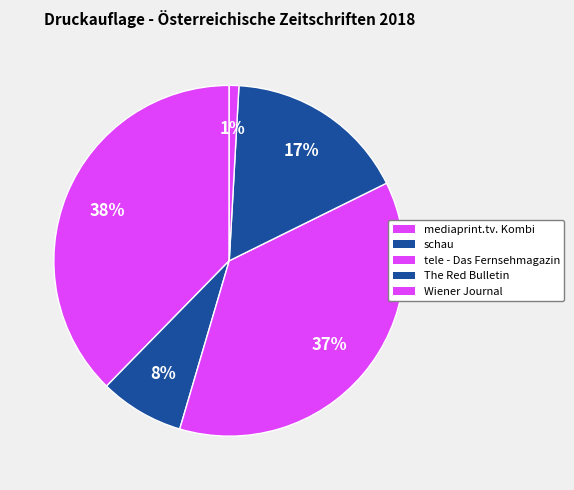

Which slice is the largest?

mediaprint.tv. Kombi